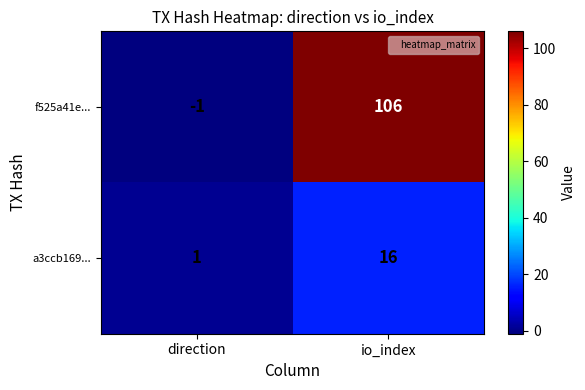

What is the difference between the maximum and minimum values in the f525a41e... series?

107